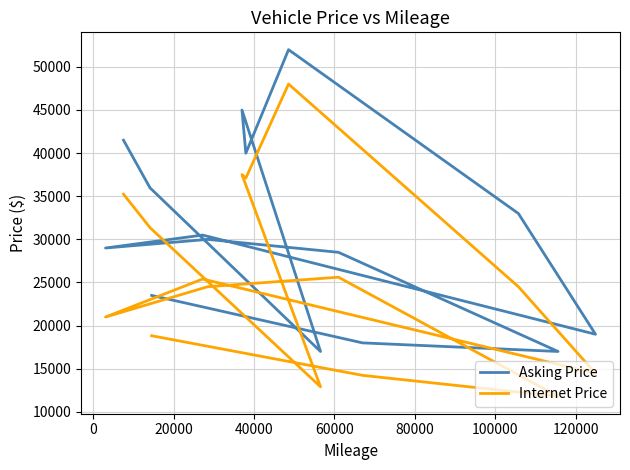

In Asking Price, how many points are lower than both neighbors (excluding endpoints)?

5